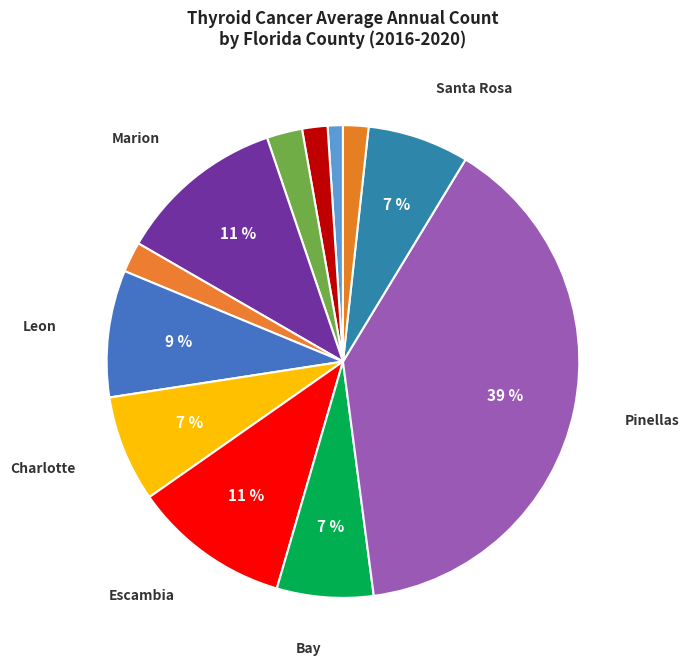

How many slices are in this pie chart?

12